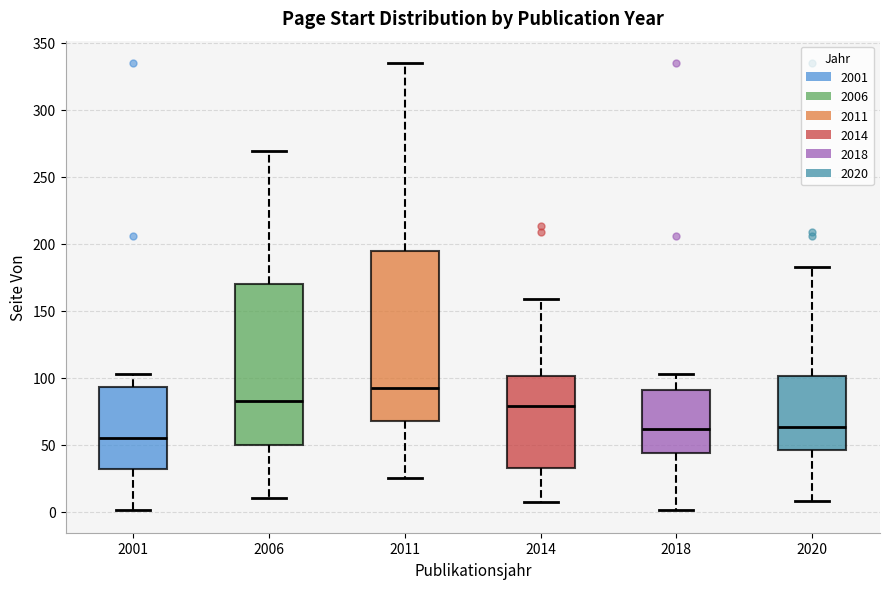

Which box has the highest median line?

2011